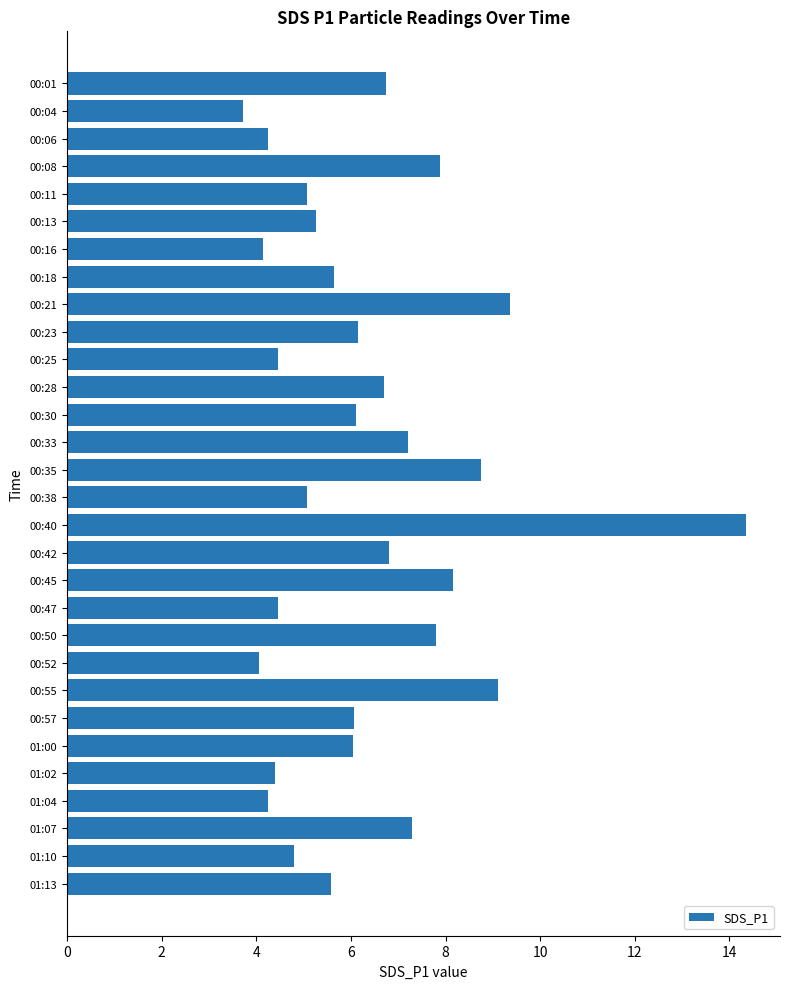

What is the label of the 27th bar from the bottom?

00:08